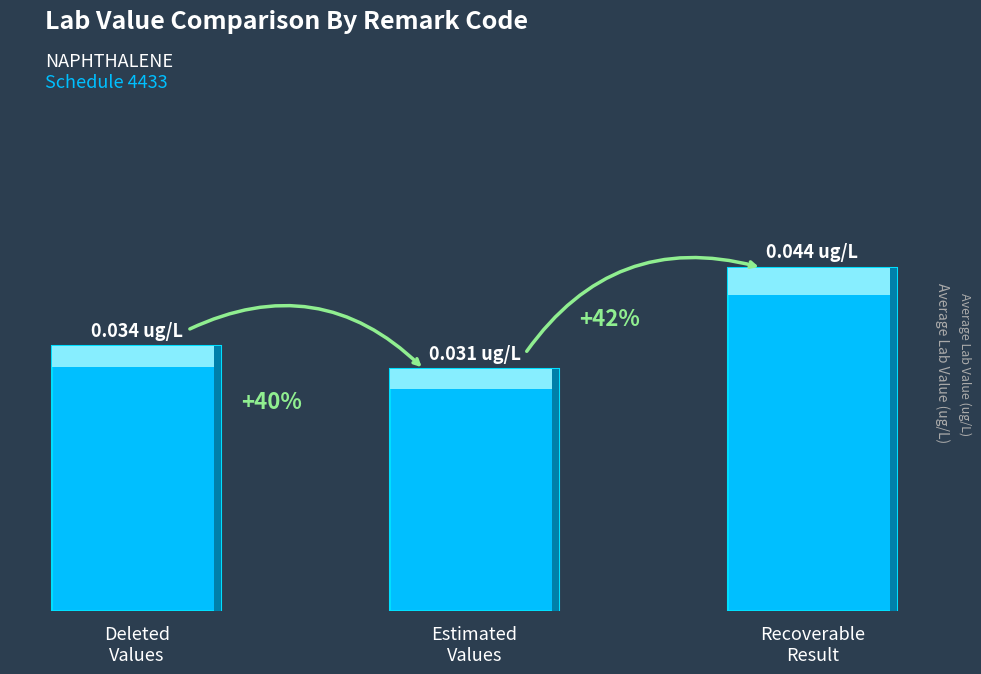

The chart shows a value of 0.1 at Deleted
Values. True or false?

False